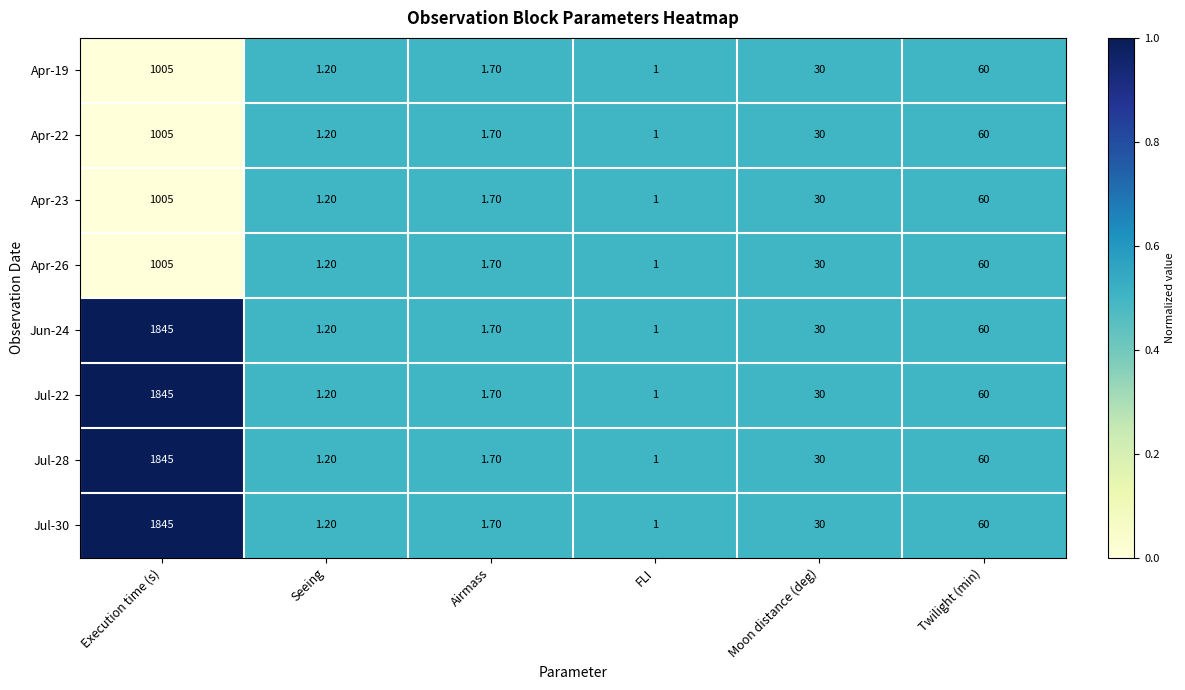

List the labels in order of Jul-28 value, smallest first.

FLI, Seeing, Airmass, Moon distance (deg), Twilight (min), Execution time (s)